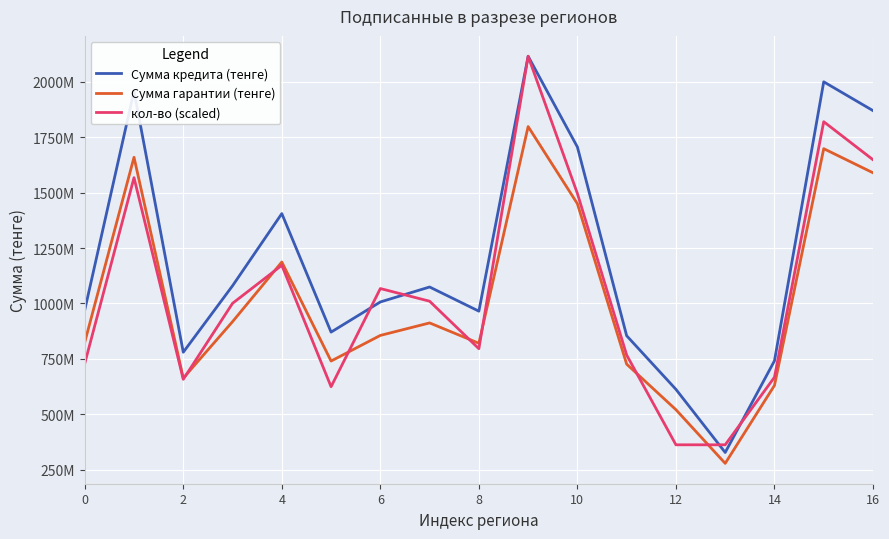

Is this an area chart (filled region under the line)?

No